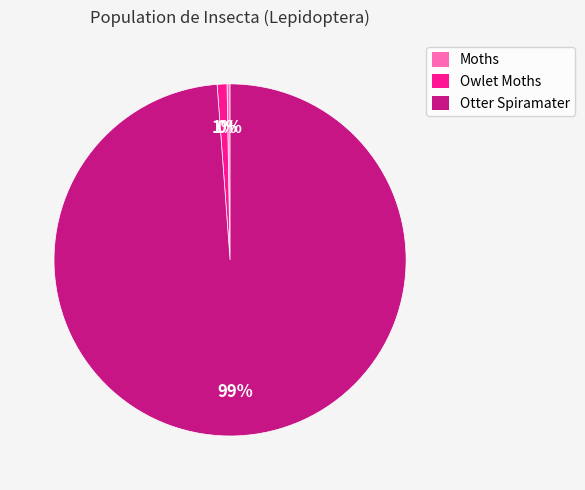

True or false: Moths accounts for 7% of the total.

False